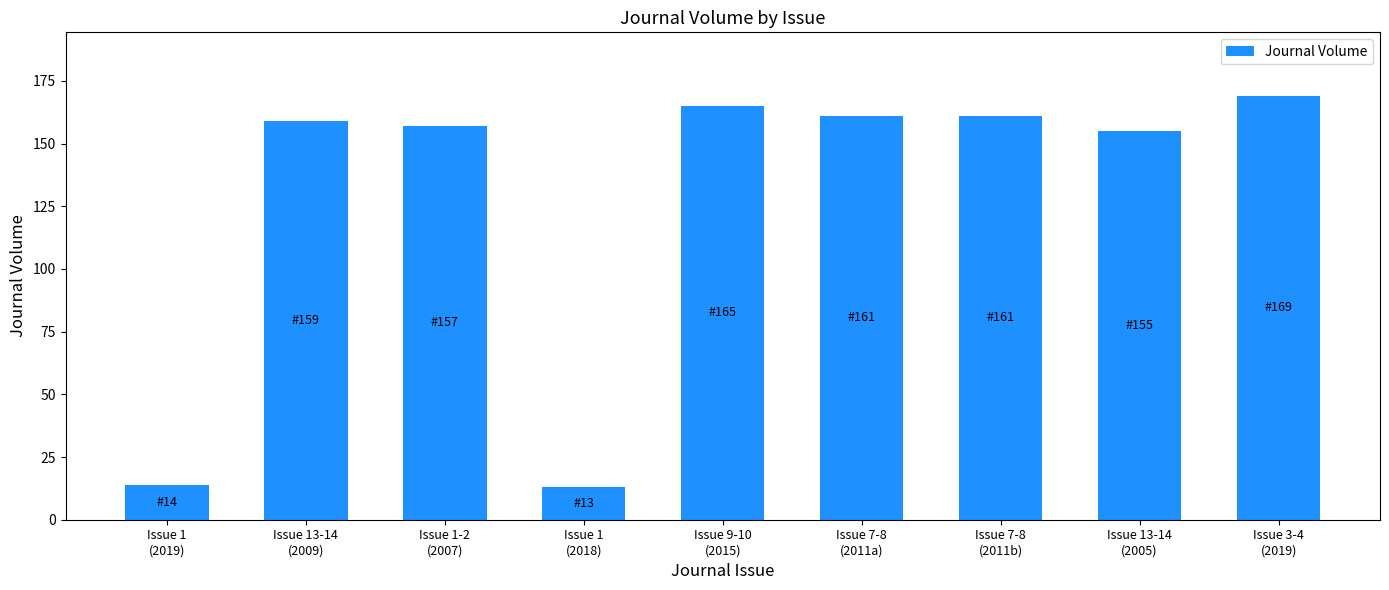

What is the difference between the second highest and minimum values?

152